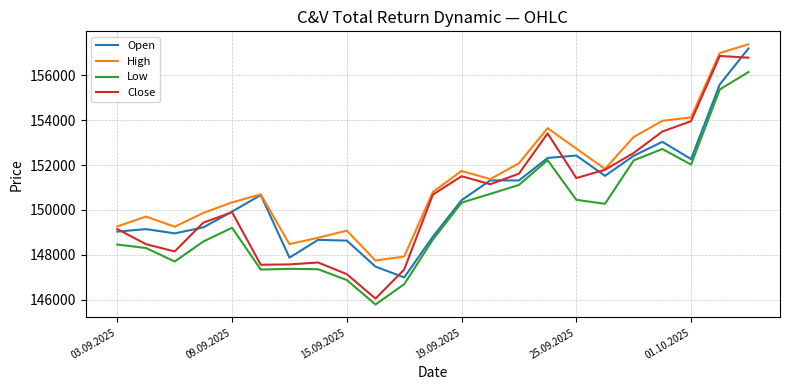

True or false: Low and High intersect in this chart.

False